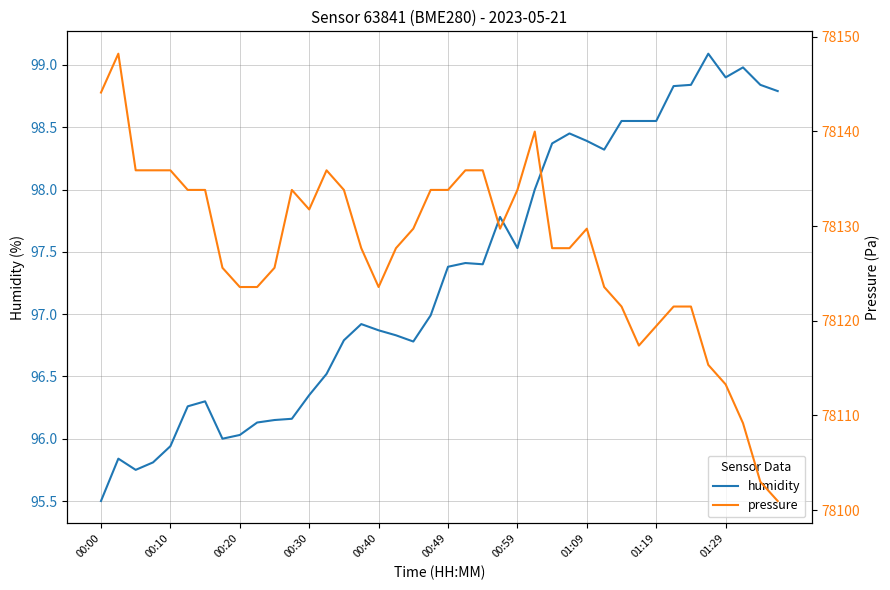

What are all the series names shown in the legend?

humidity, pressure